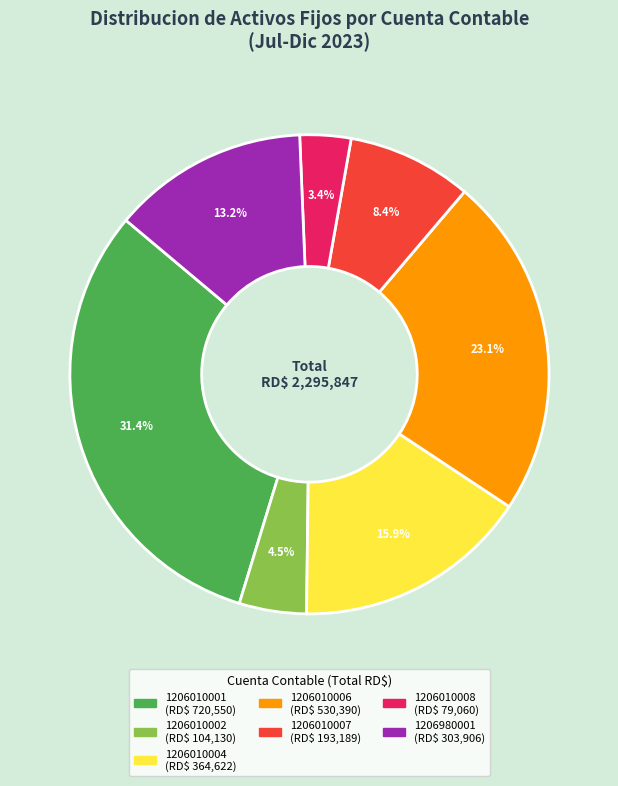

What is the ratio of the value at 1206010004 to the value at 1206010007?

1.9